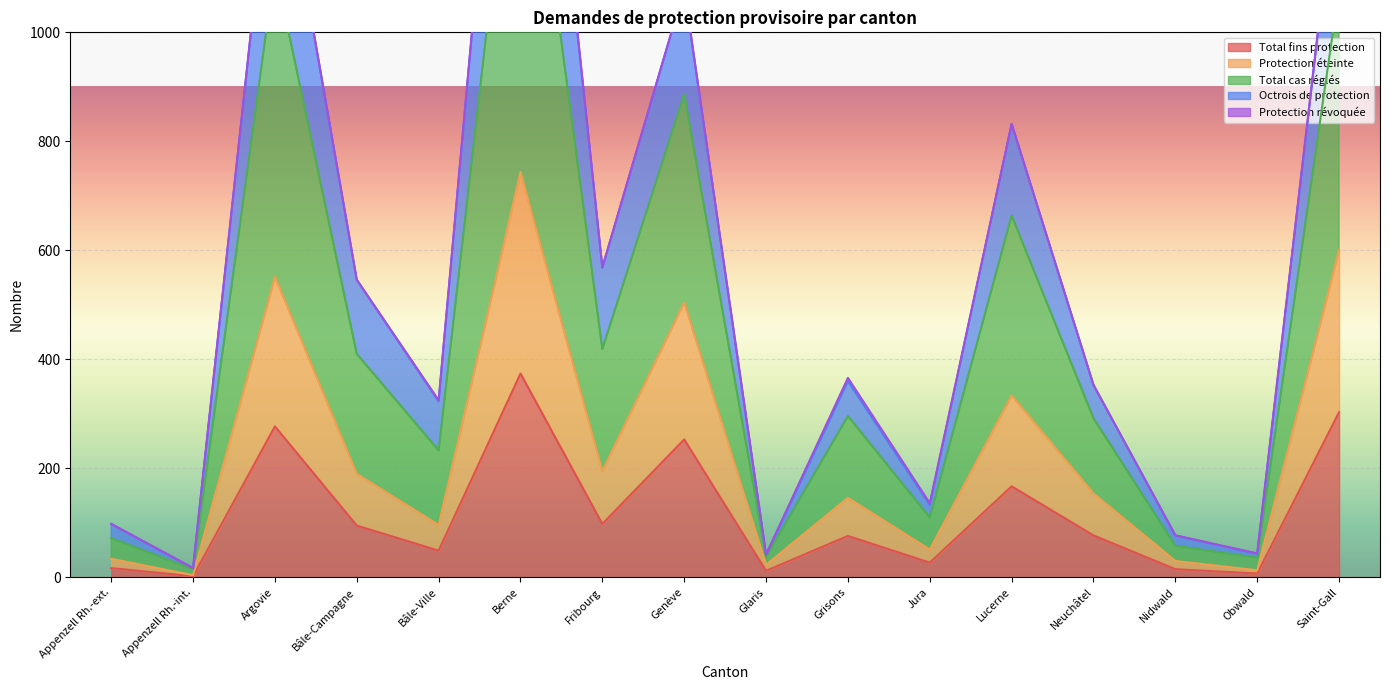

Rank the categories by Total cas réglés value from lowest to highest.

Appenzell Rh.-int., Glaris, Obwald, Nidwald, Appenzell Rh.-ext., Jura, Bâle-Ville, Neuchâtel, Grisons, Bâle-Campagne, Fribourg, Lucerne, Genève, Saint-Gall, Argovie, Berne